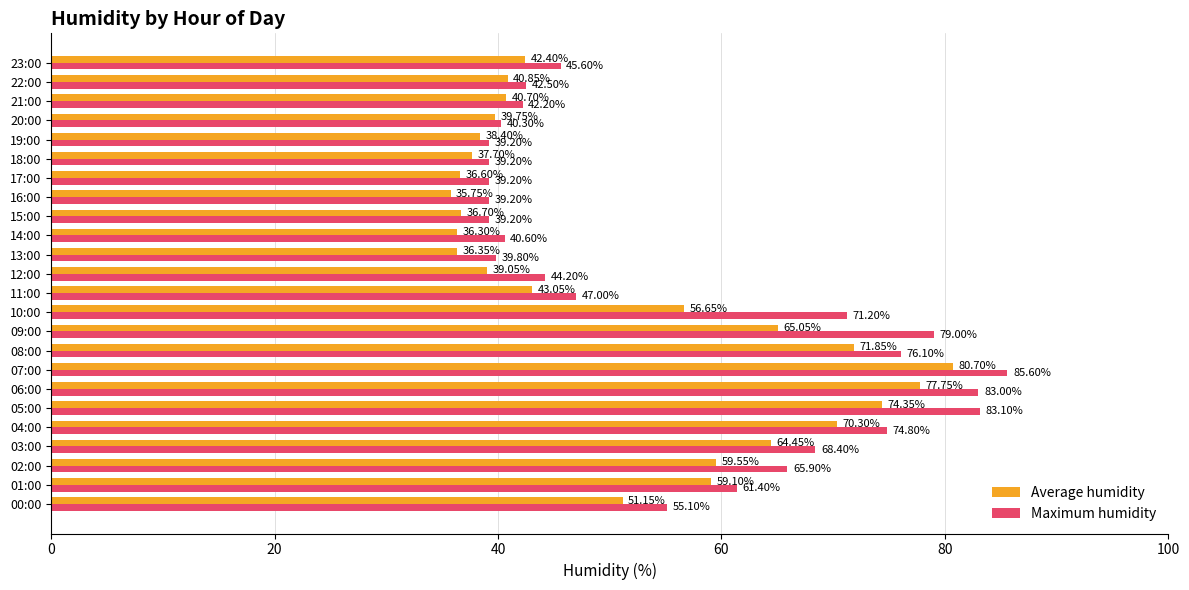

What is the sum of the Maximum humidity values at 03:00 and 14:00?

109.0